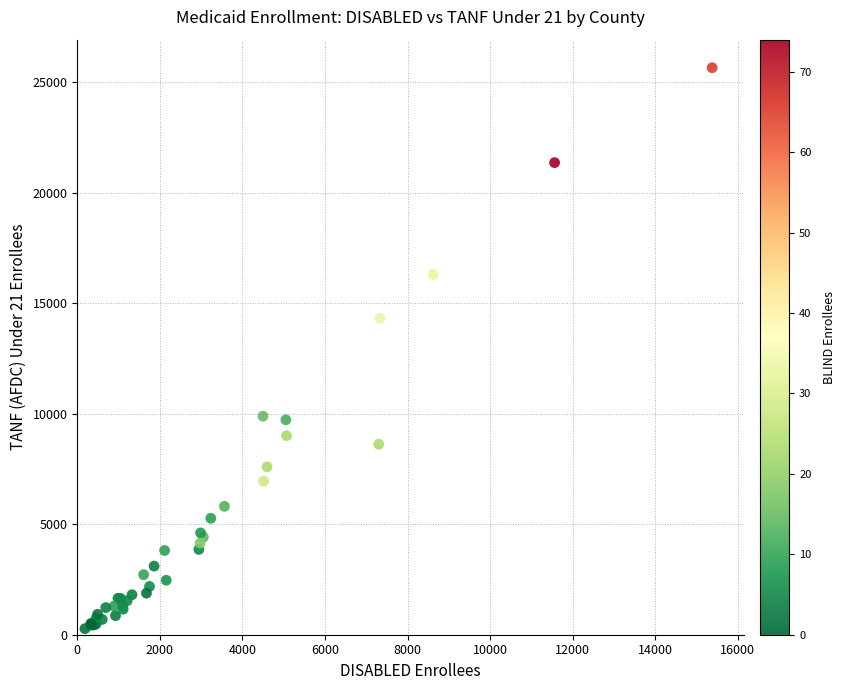

What Y value in the scatter plot is closest to 12966?

14322